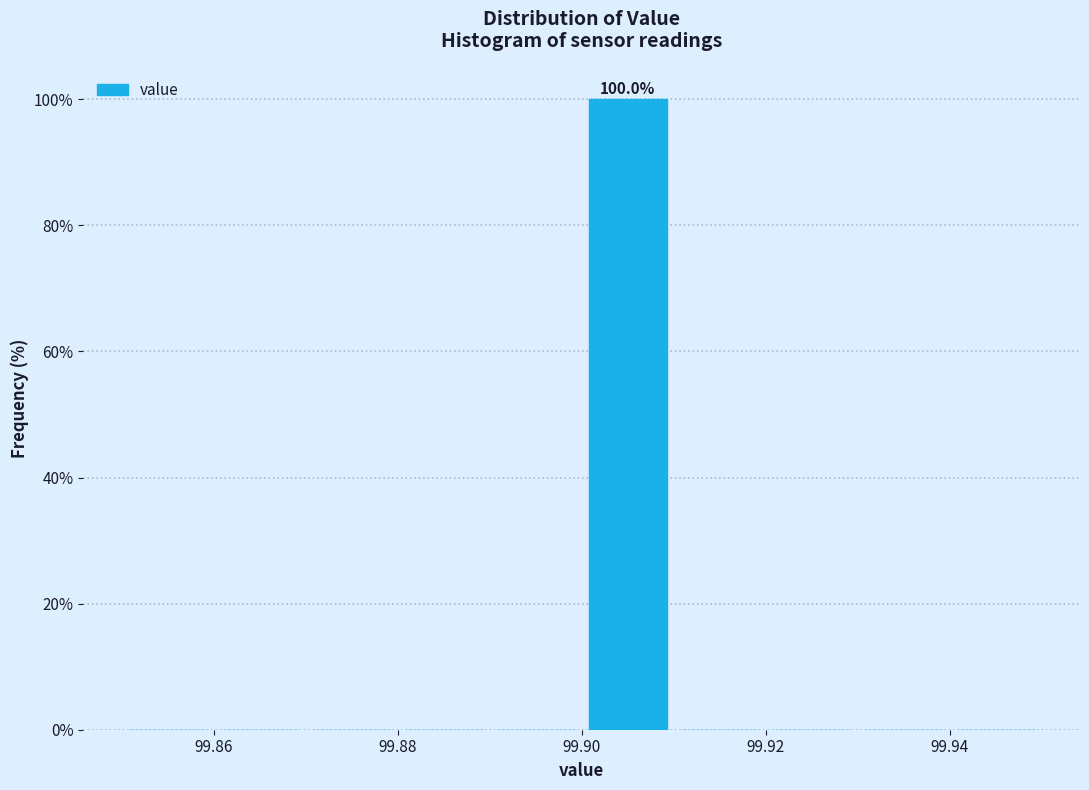

Which range on the x-axis has the tallest bar?

99.90 to 99.91